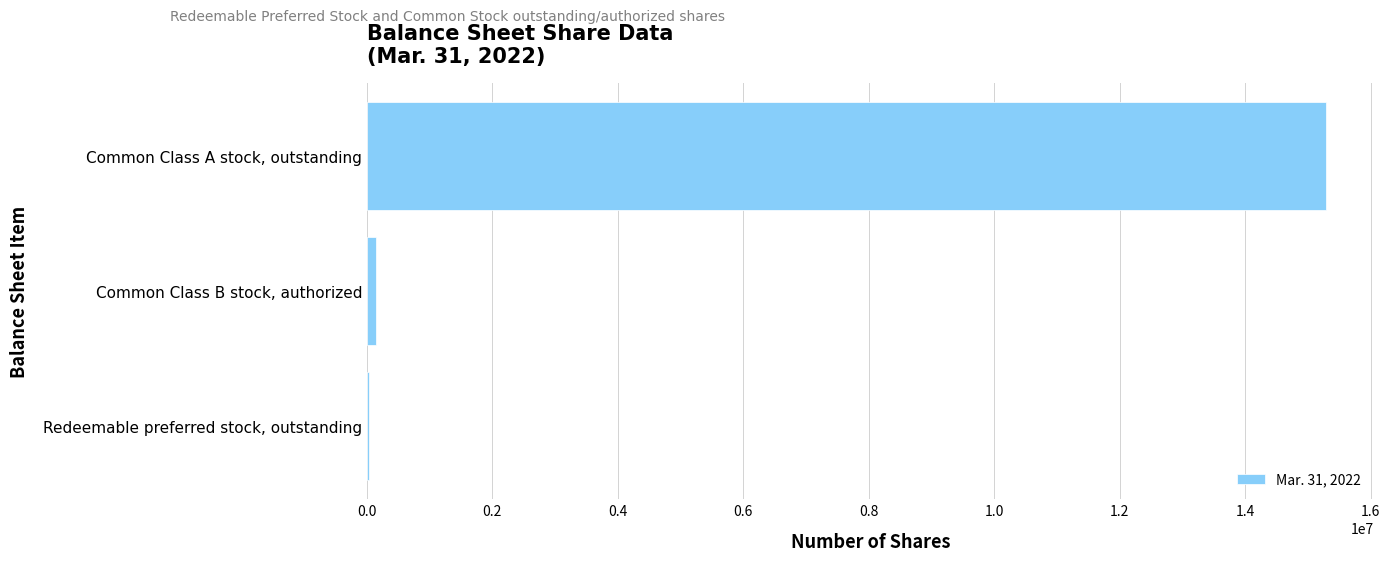

How many series are shown in this chart?

1